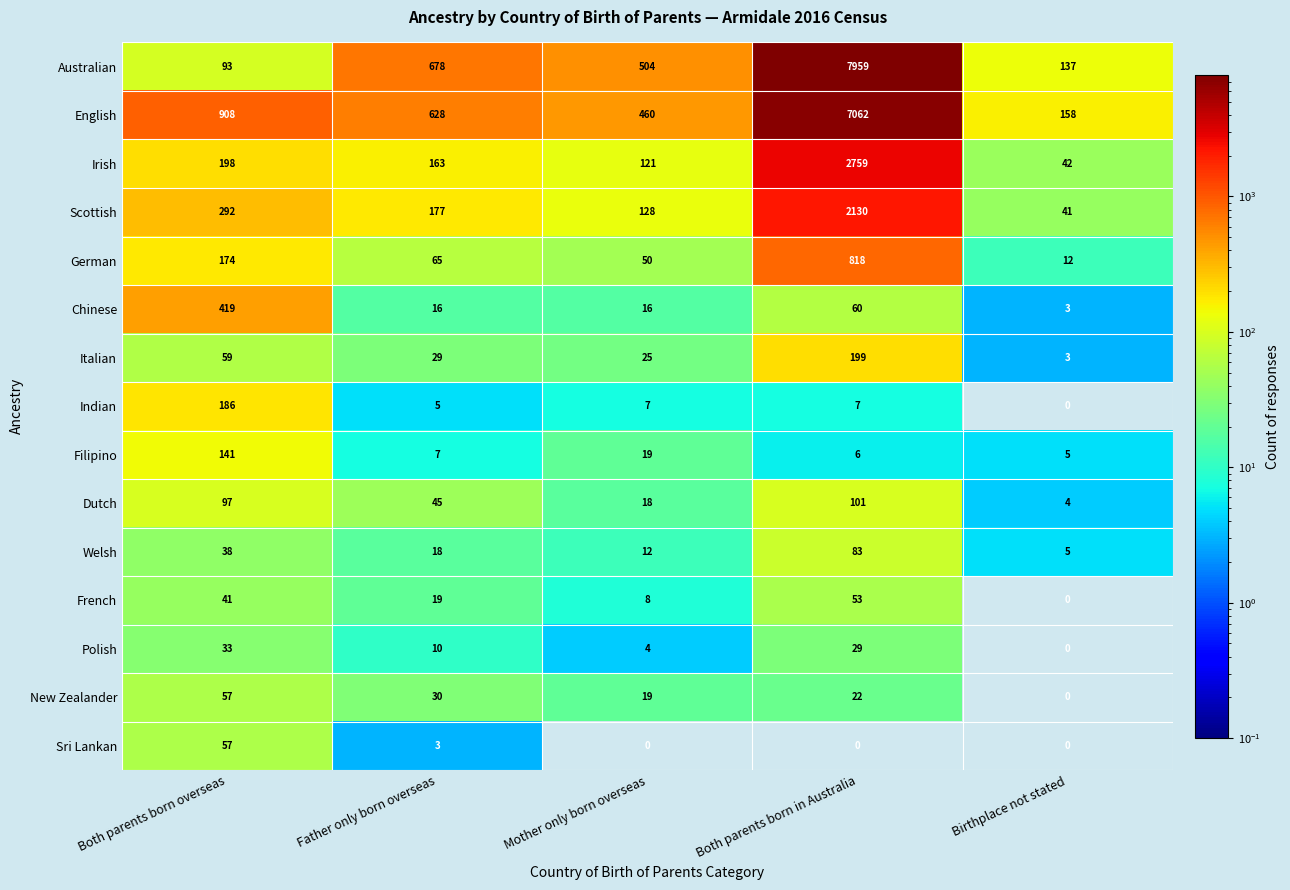

What is the total value across all series at Mother only born overseas?

1391